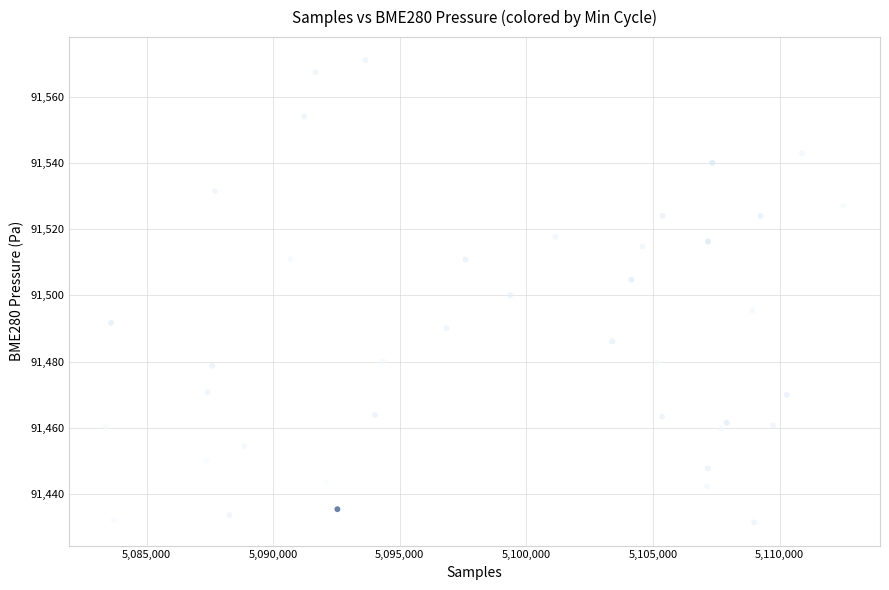

What is the range of X values (max minus min)?

29116.0